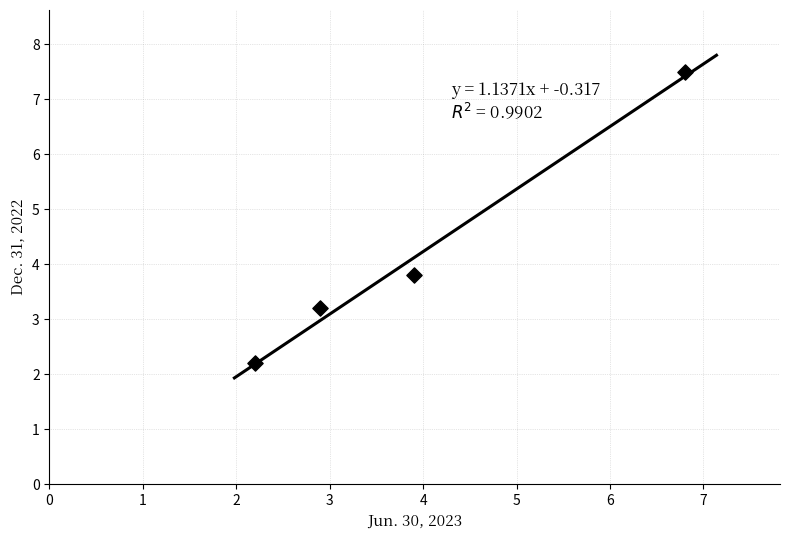

What Y value in the scatter plot is closest to 4?

3.8